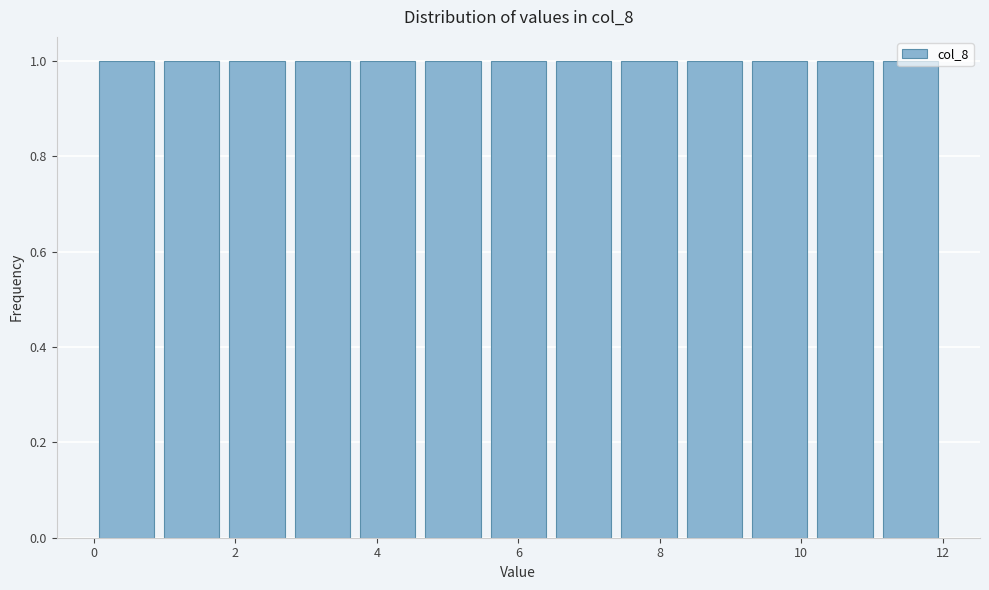

Reading left to right, list every bar in this chart as the range it spans on the x-axis followed by its height. Neither the bar edges nor the heights are printed on the chart, so give them approximately, as read against the axes.

0.0 to 1.0: 1
1.0 to 1.8: 1
1.8 to 2.8: 1
2.8 to 3.6: 1
3.6 to 4.6: 1
4.6 to 5.6: 1
5.6 to 6.4: 1
6.4 to 7.4: 1
7.4 to 8.4: 1
8.4 to 9.2: 1
9.2 to 10.2: 1
10.2 to 11.0: 1
11.0 to 12.0: 1